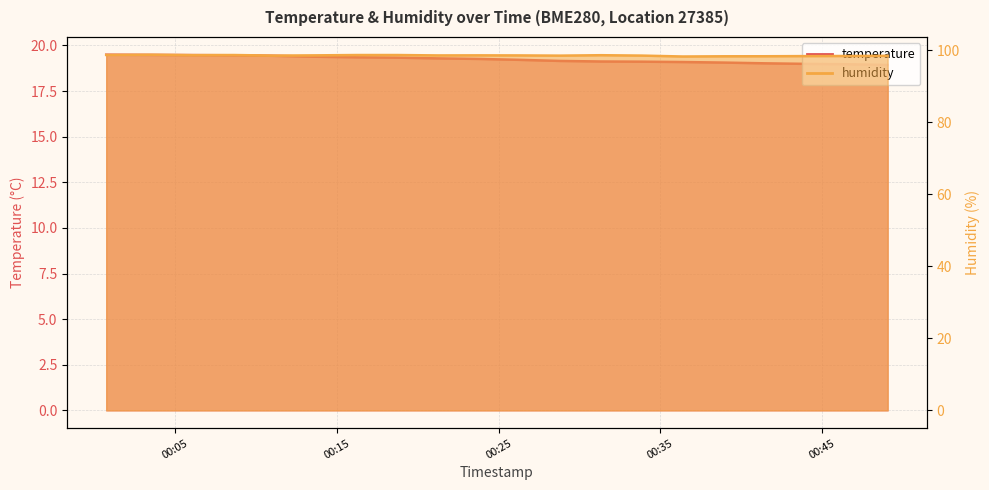

What is the sum of the temperature values at 2023-06-24T00:23:47 and 2023-06-24T00:18:44?

38.6